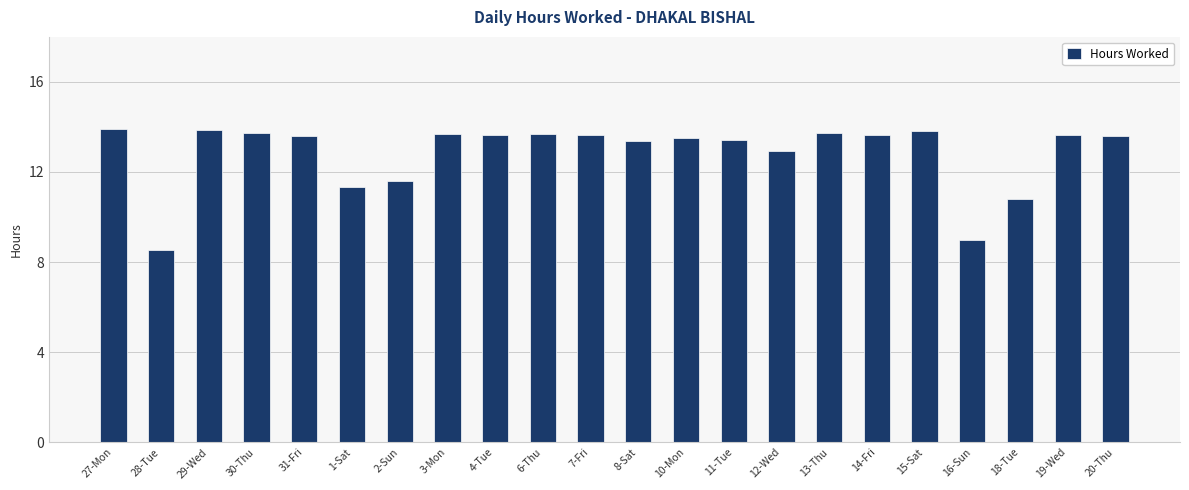

What is the value of the 7th bar from the left?

11.6